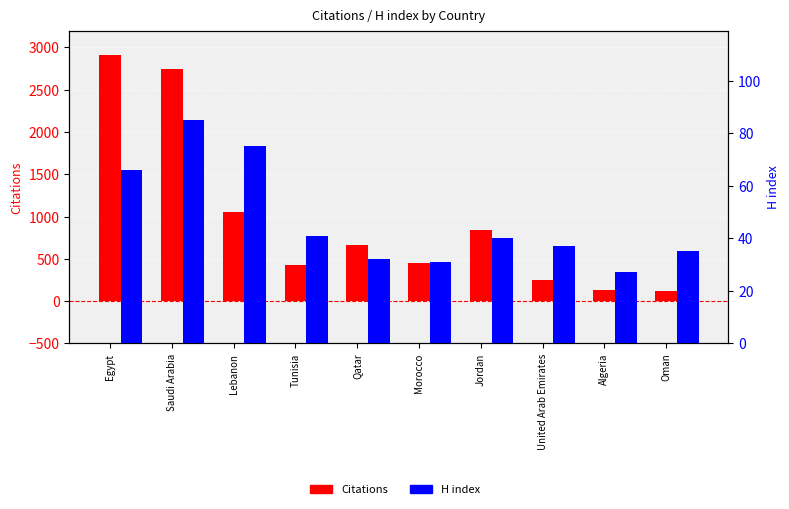

How many data points in H index are less than 40?

5